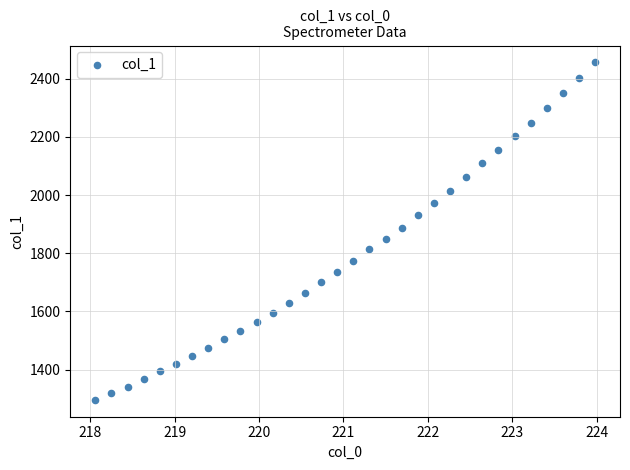

What is the range of X values (max minus min)?

5.9